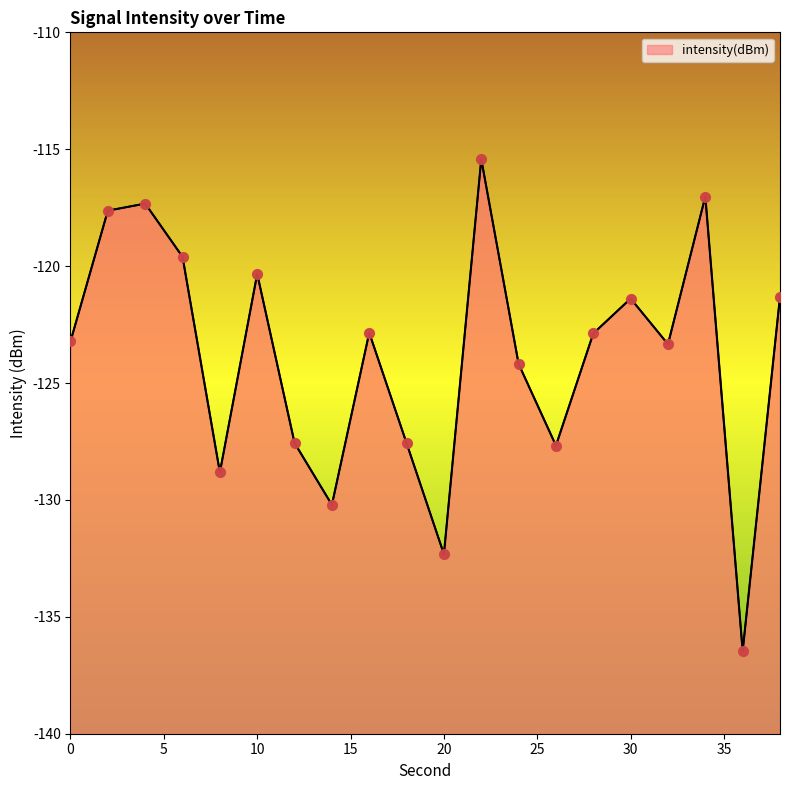

What is the change in value from 4 to 12?

-10.2